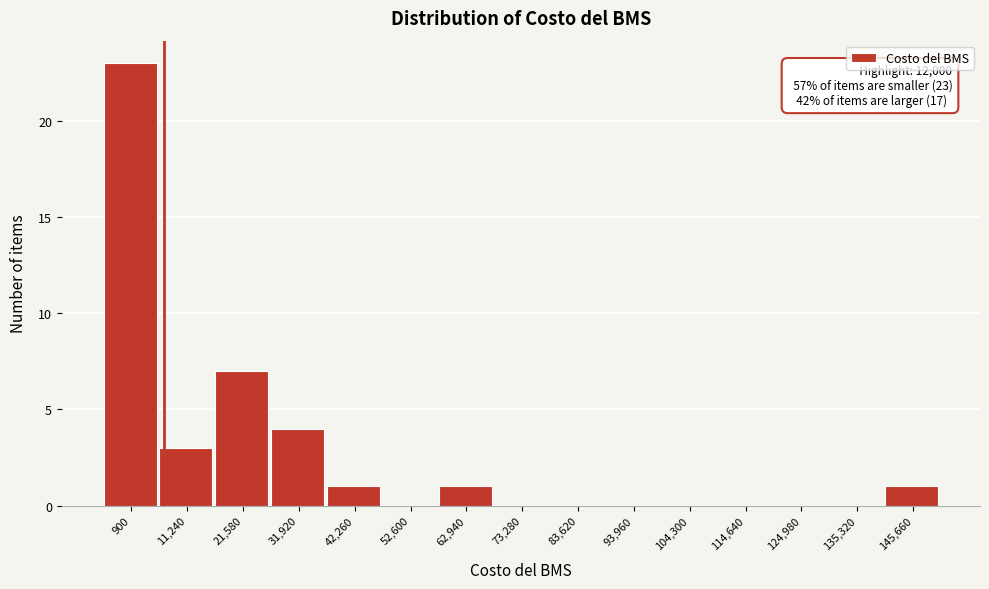

Reading left to right, transcribe all the data shown in this chart.

900=23	11,240=3	21,580=7	31,920=4	42,260=1	52,600=0	62,940=1	73,280=0	83,620=0	93,960=0	104,300=0	114,640=0	124,980=0	135,320=0	145,660=1